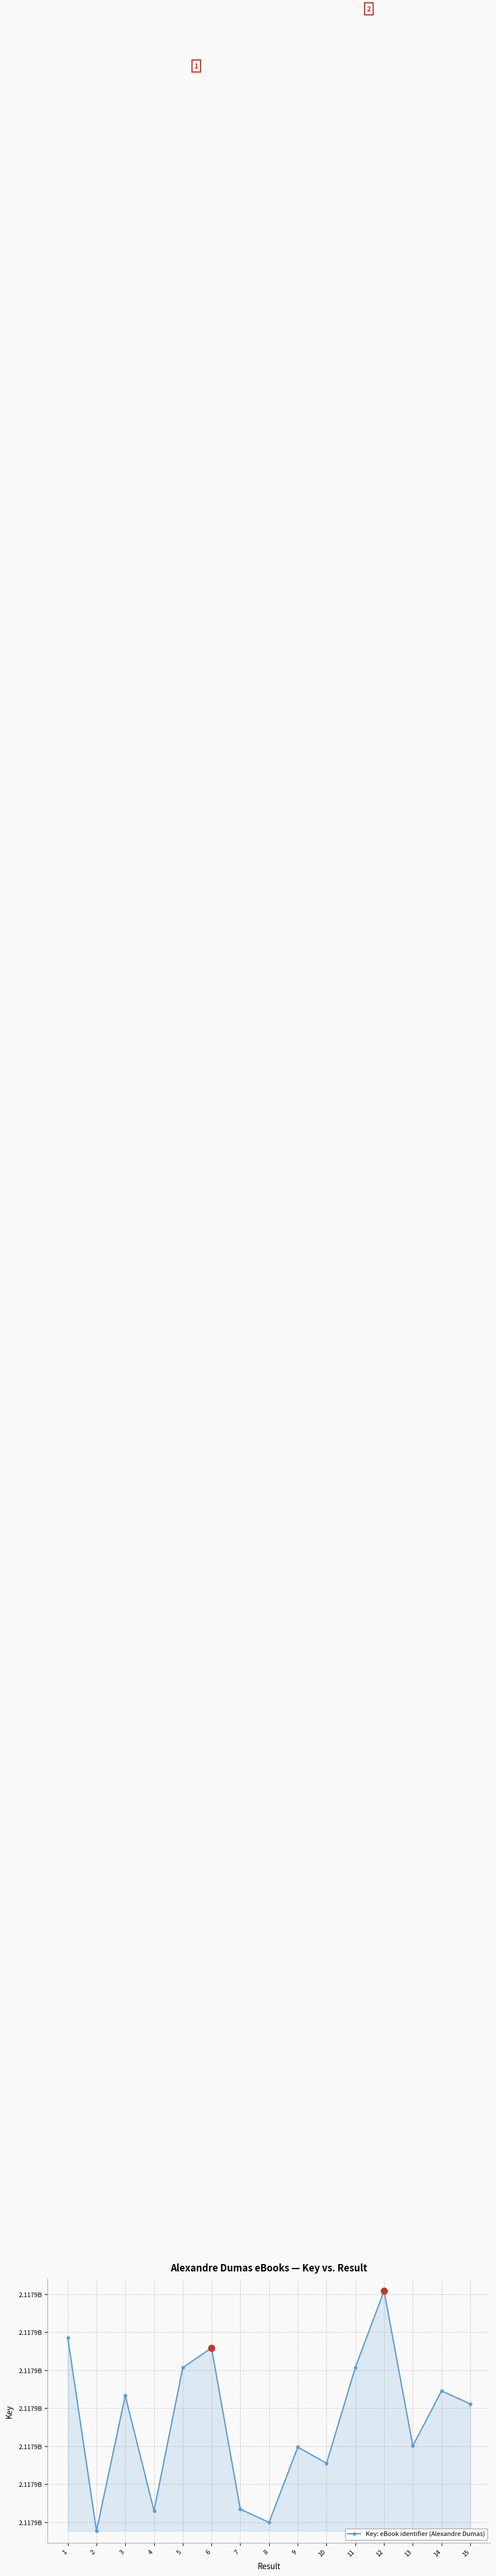

Is this an area chart (filled region under the line)?

Yes